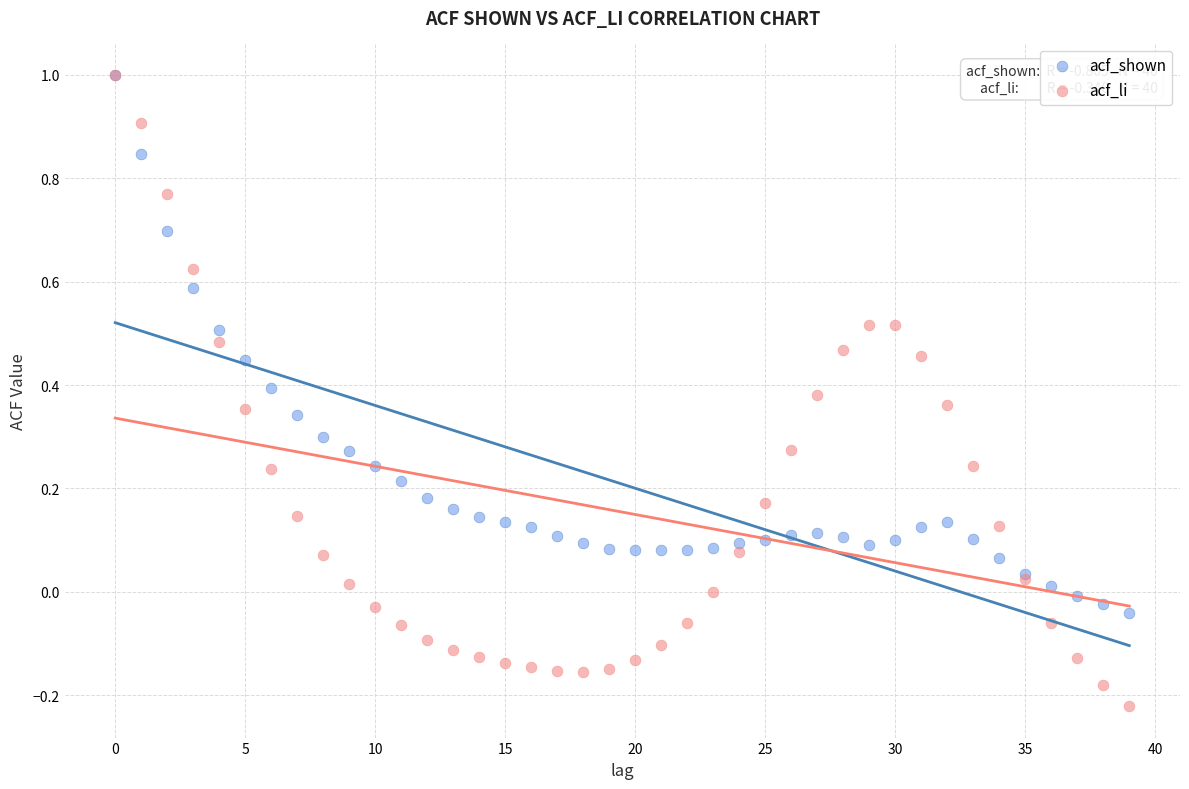

What are all the series names shown in the legend?

acf_shown, acf_li